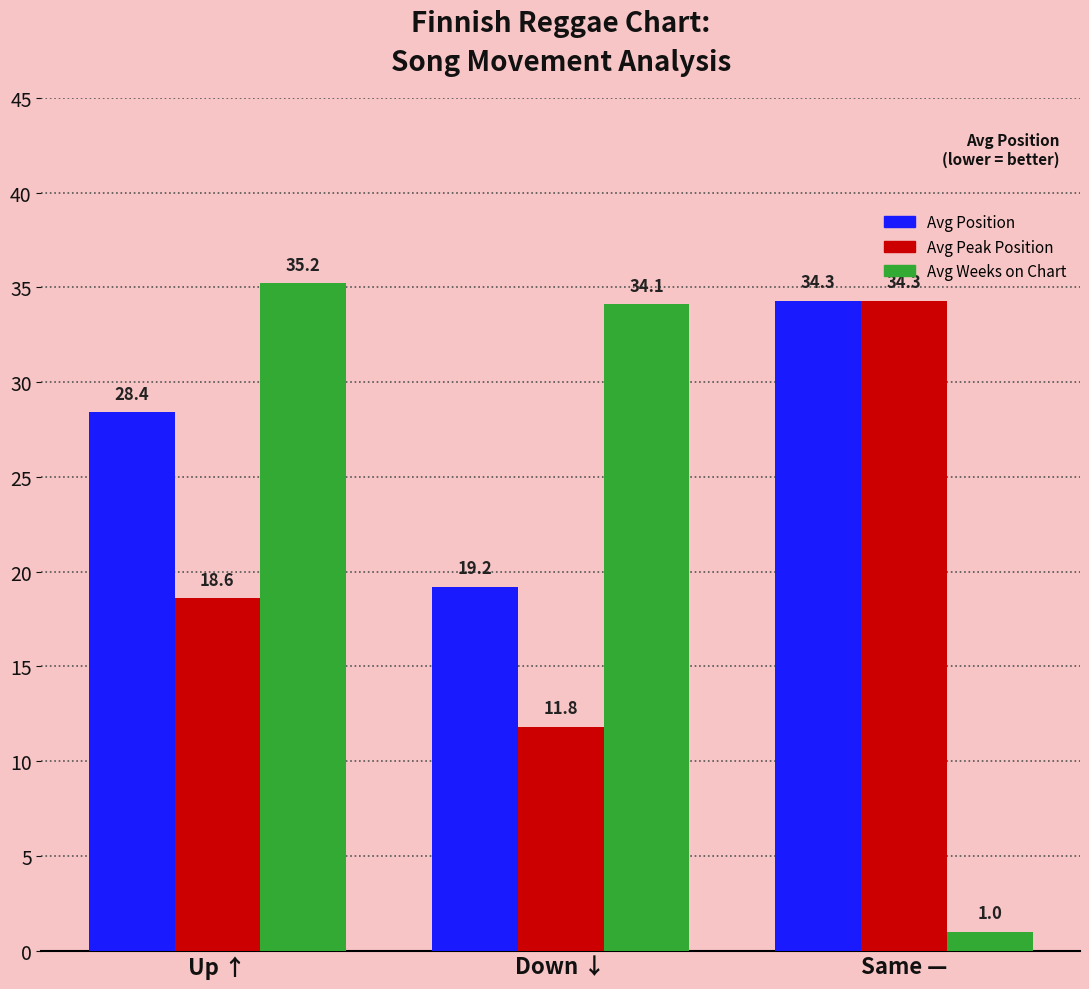

What is the difference between the maximum and minimum values in the Avg Position series?

15.1